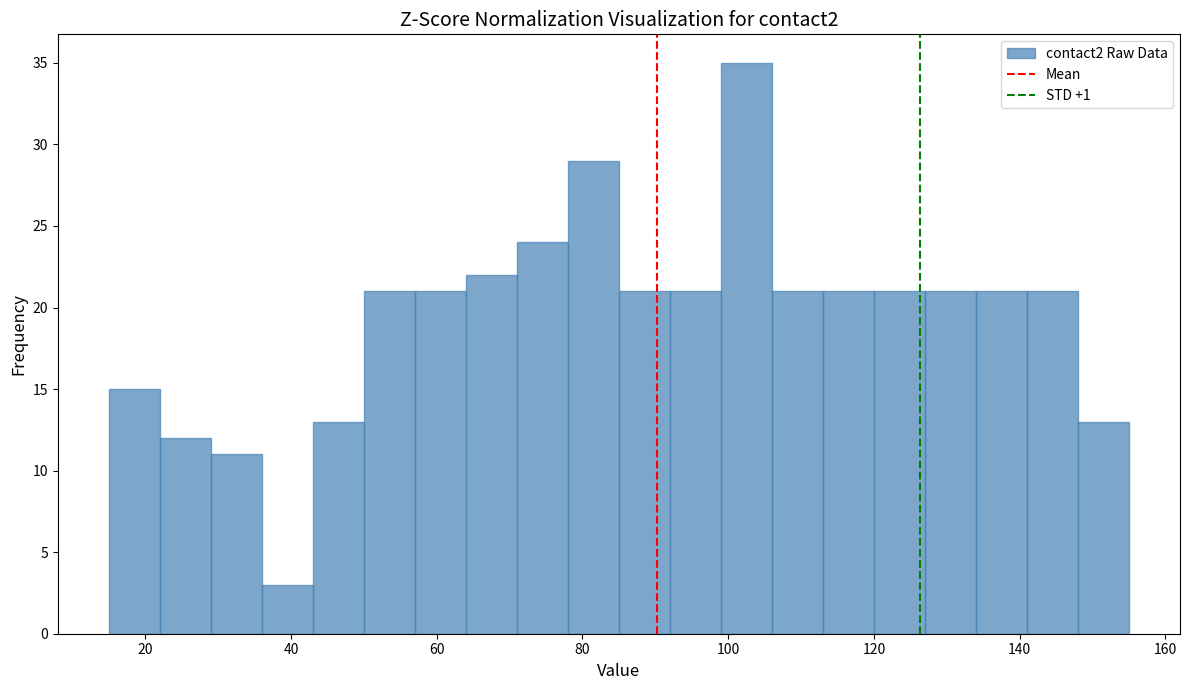

Around what value on the x-axis is the tallest bar? Give the approximate position of its centre, as read against the axis.

102